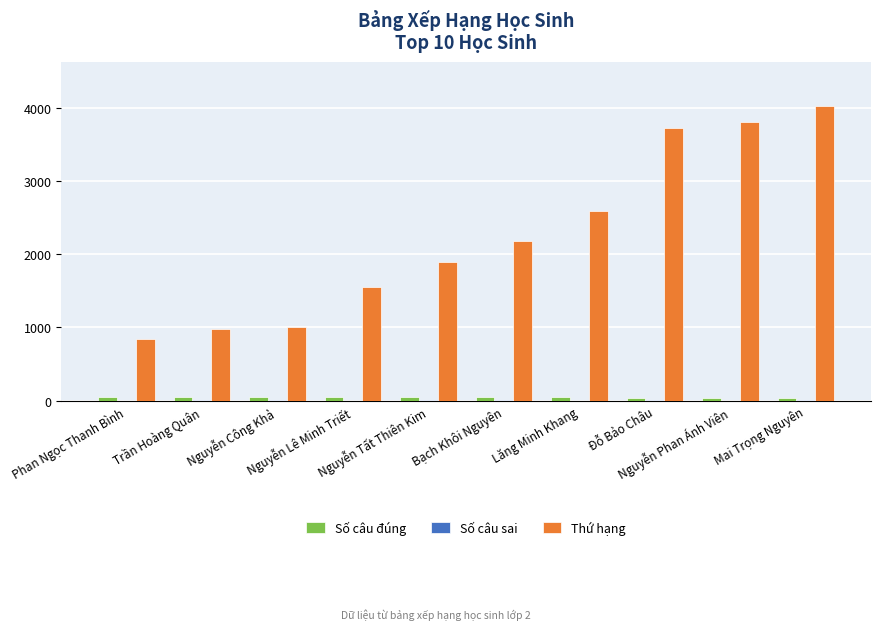

What is the difference between the Số câu đúng values at Nguyễn Công Khả and Nguyễn Tất Thiên Kim?

2